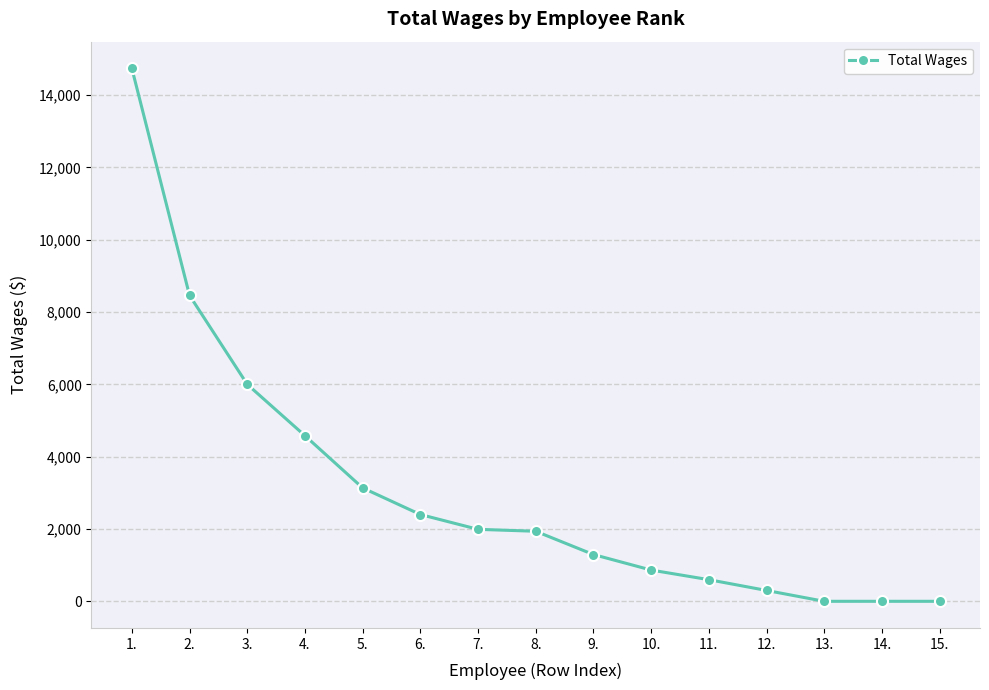

The value at 11. is 598. True or false?

True